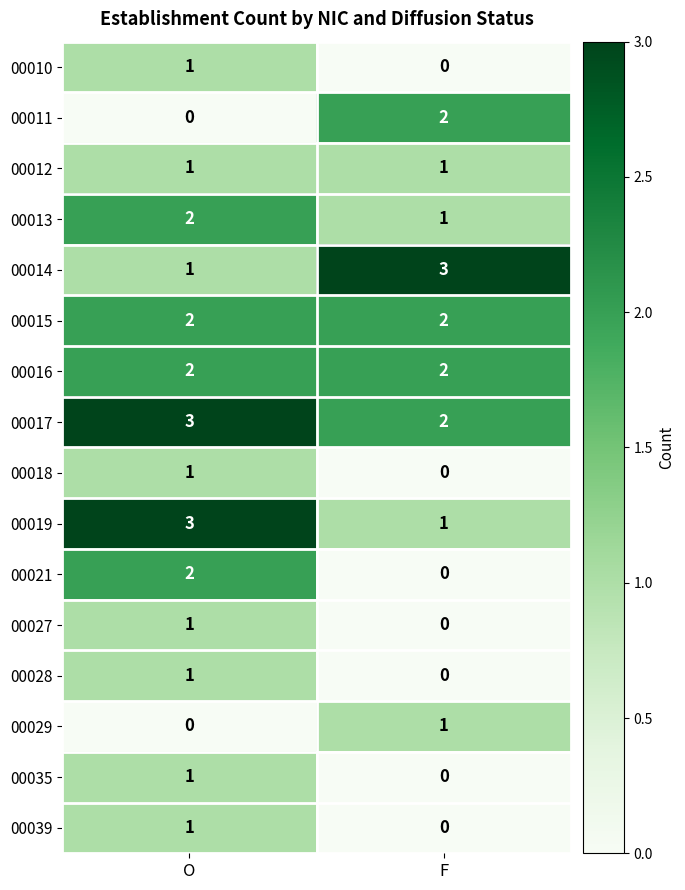

What is the difference between the highest and lowest values at O?

3